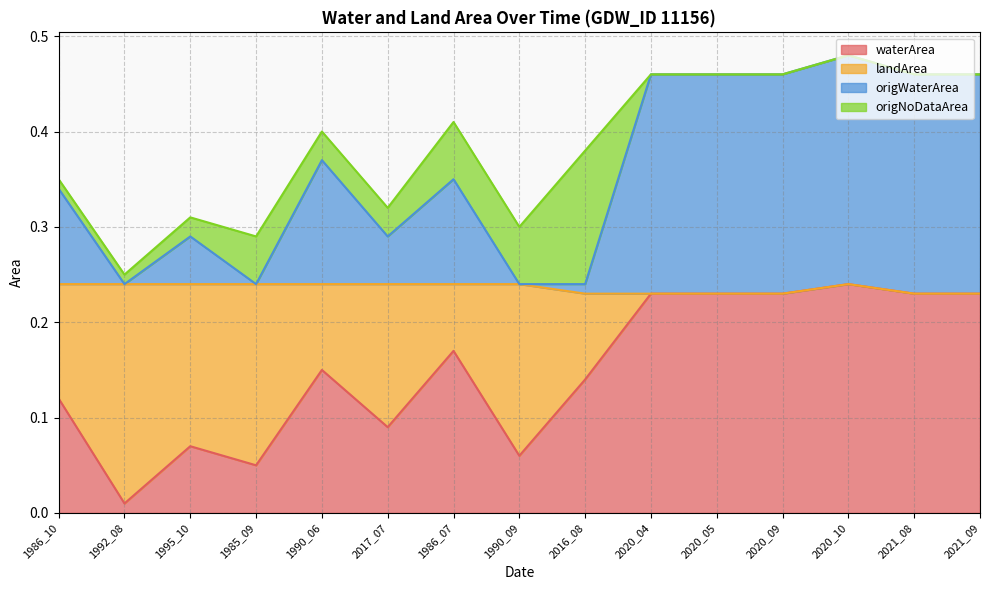

Is it true that origWaterArea equals 0.3 at 2020_04?

False